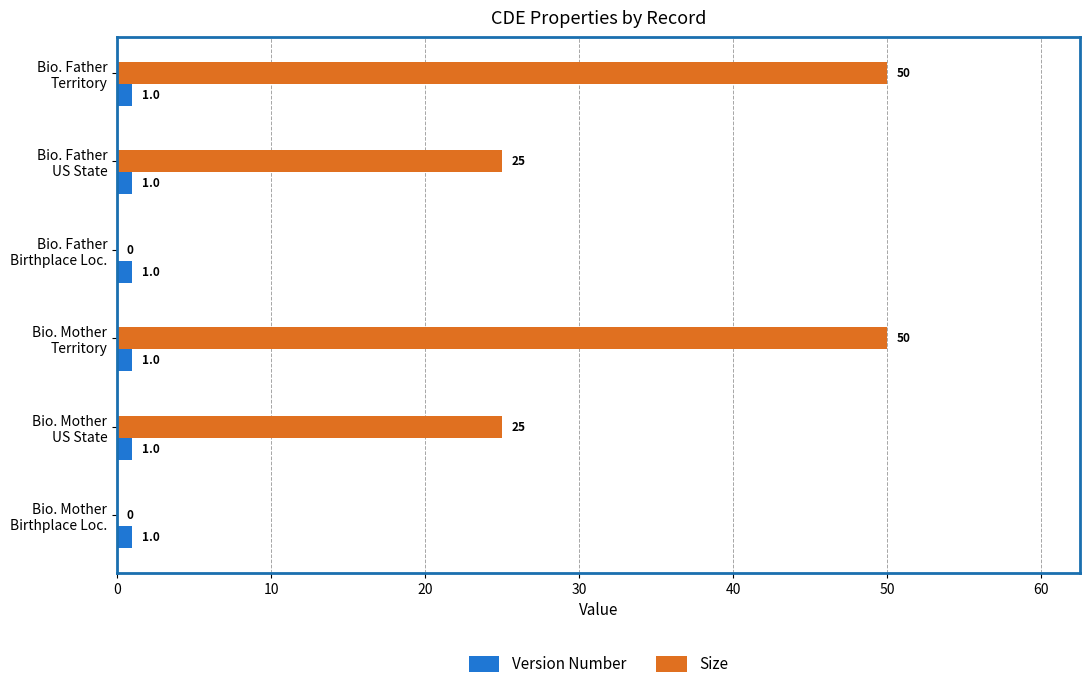

How many positive values does the Size series have?

4